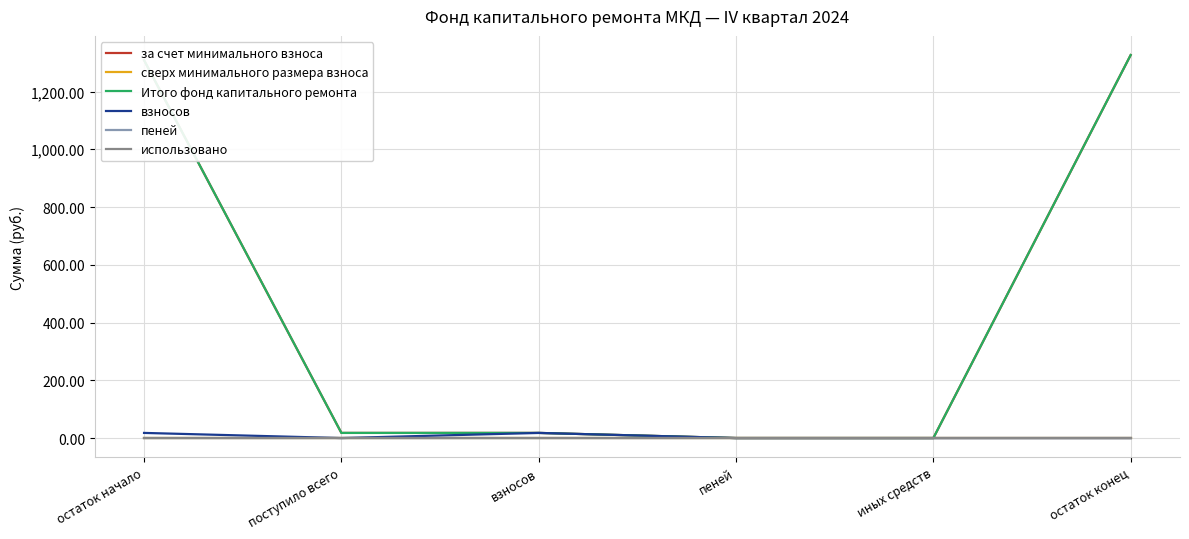

What is the label of the 3rd point from the right?

пеней